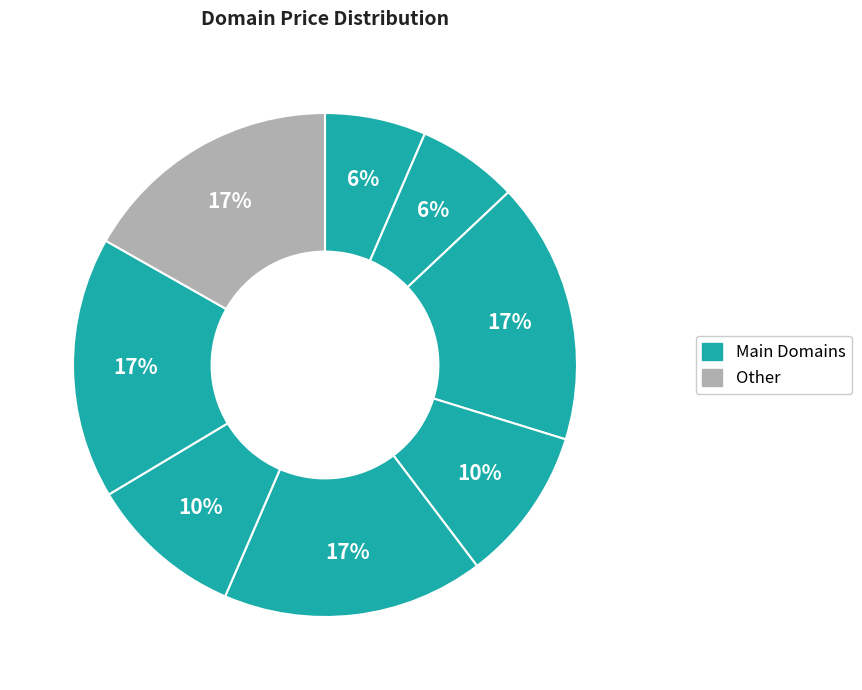

Count the number of slices in the pie.

8